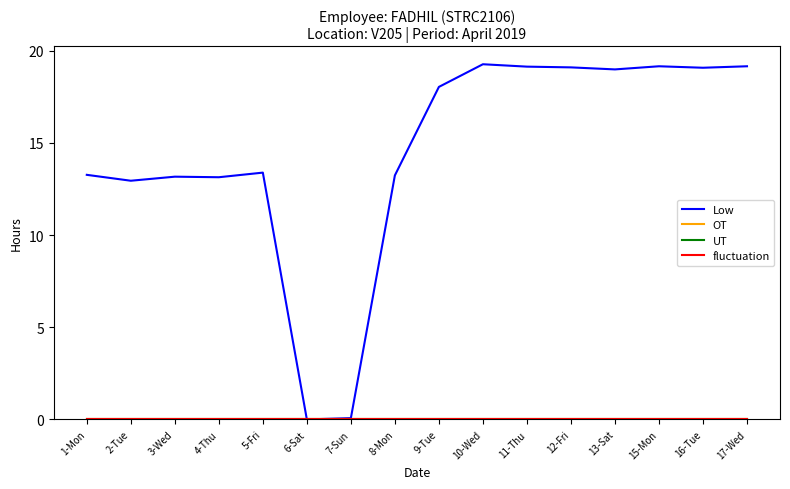

Which label corresponds to the largest value in the chart?

10-Wed